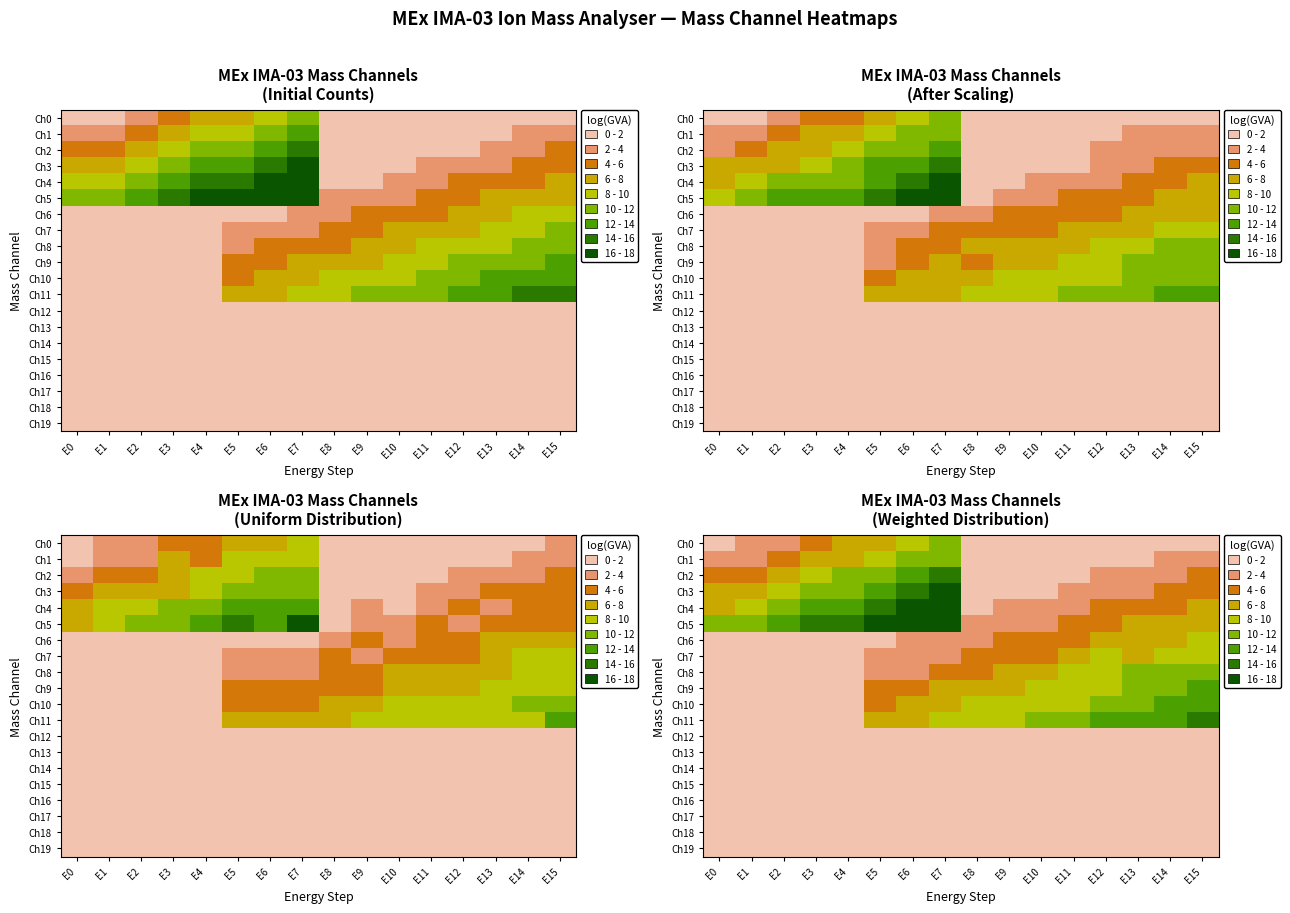

Rank the categories by Ch0 value from lowest to highest.

E9, E13, E10, E12, E8, E0, E11, E14, E15, E1, E2, E3, E4, E5, E6, E7